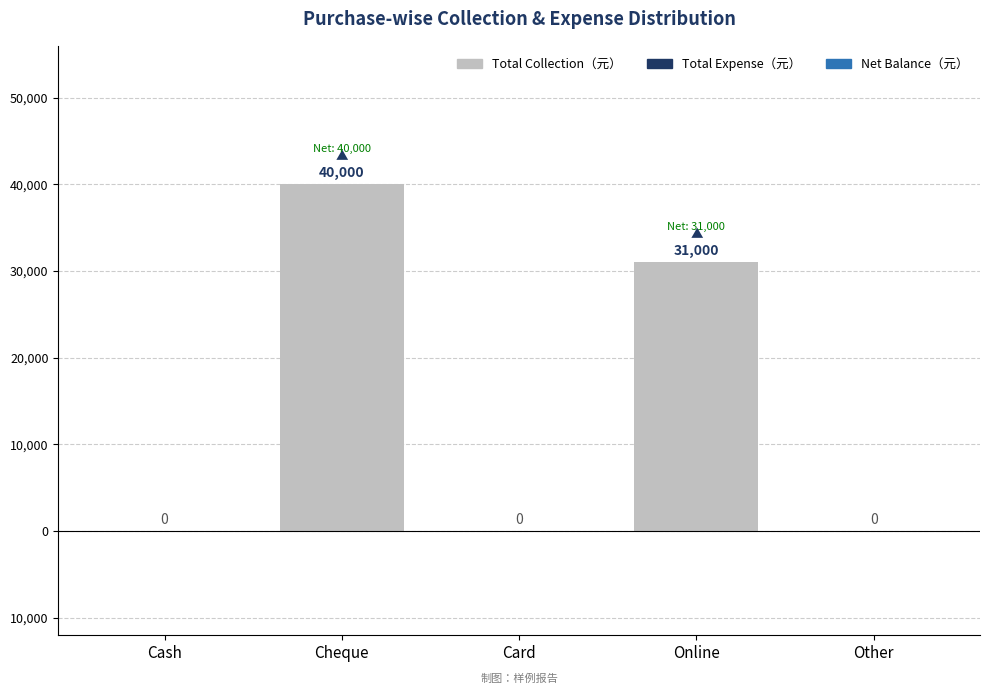

Reading left to right, transcribe all the data shown in this chart.

Total Collection（元）: 0	40000	0	31000	0
Total Expense（元）: 0	0	0	0	0